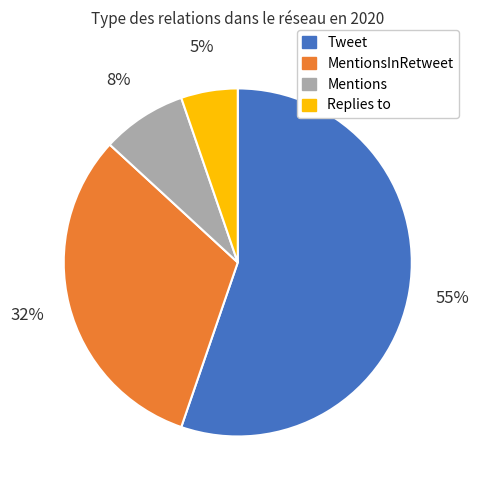

Which has a higher value, Tweet or Replies to?

Tweet